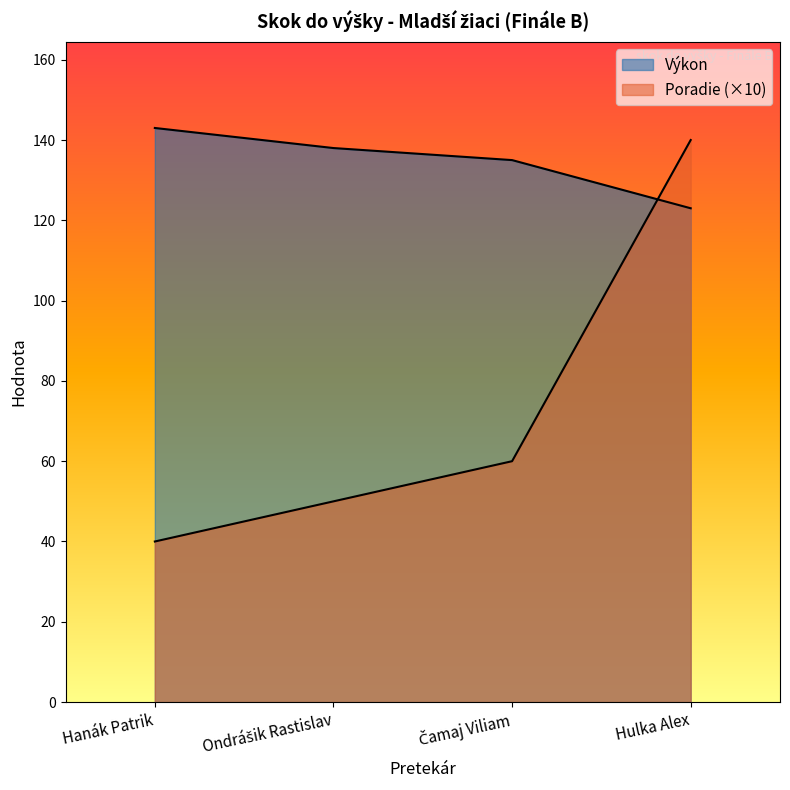

How many lines are shown in the chart?

2